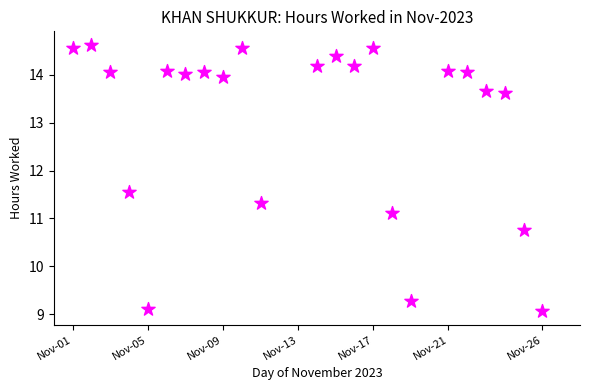

What is the range of Y values (max minus min)?

5.6